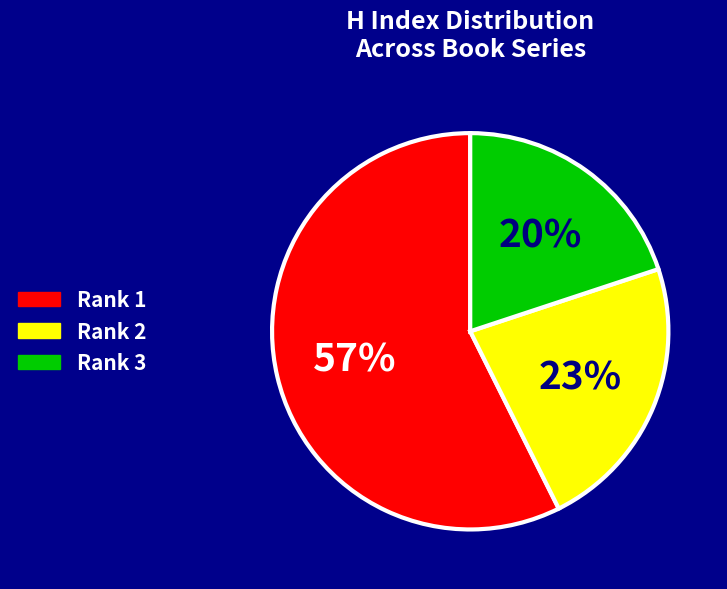

To the nearest percent, what is the combined percentage of Rank 3 and Rank 1?

77%